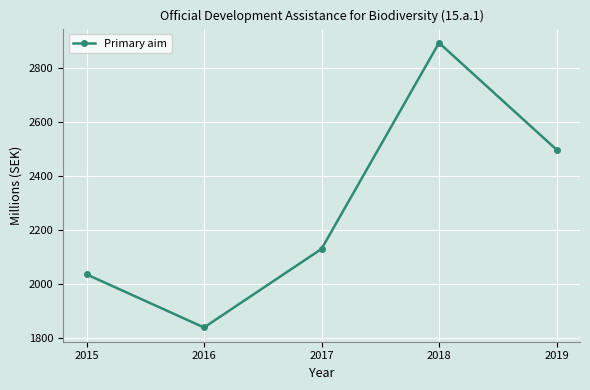

What is the approximate value at 2017?

2129.2